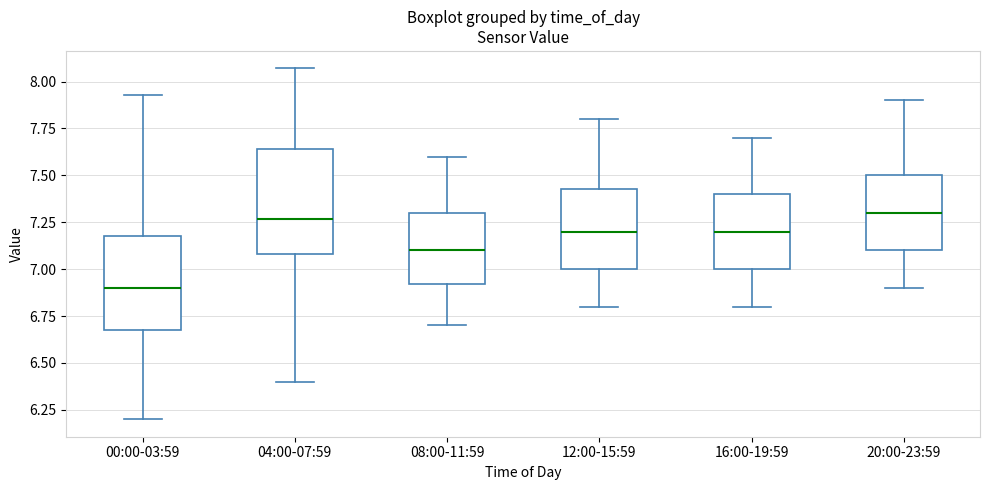

Reading left to right, transcribe this box plot: for each box, give where its median line is, the range the box spans, and where its two whiskers end, as read against the y-axis. The values are not printed on the chart, so give them approximately, as read against the axis.

00:00-03:59: median 6.90, box 6.70 to 7.20, whiskers 6.20 to 7.95
04:00-07:59: median 7.25, box 7.10 to 7.65, whiskers 6.40 to 8.05
08:00-11:59: median 7.10, box 6.90 to 7.30, whiskers 6.70 to 7.60
12:00-15:59: median 7.20, box 7.00 to 7.45, whiskers 6.80 to 7.80
16:00-19:59: median 7.20, box 7.00 to 7.40, whiskers 6.80 to 7.70
20:00-23:59: median 7.30, box 7.10 to 7.50, whiskers 6.90 to 7.90